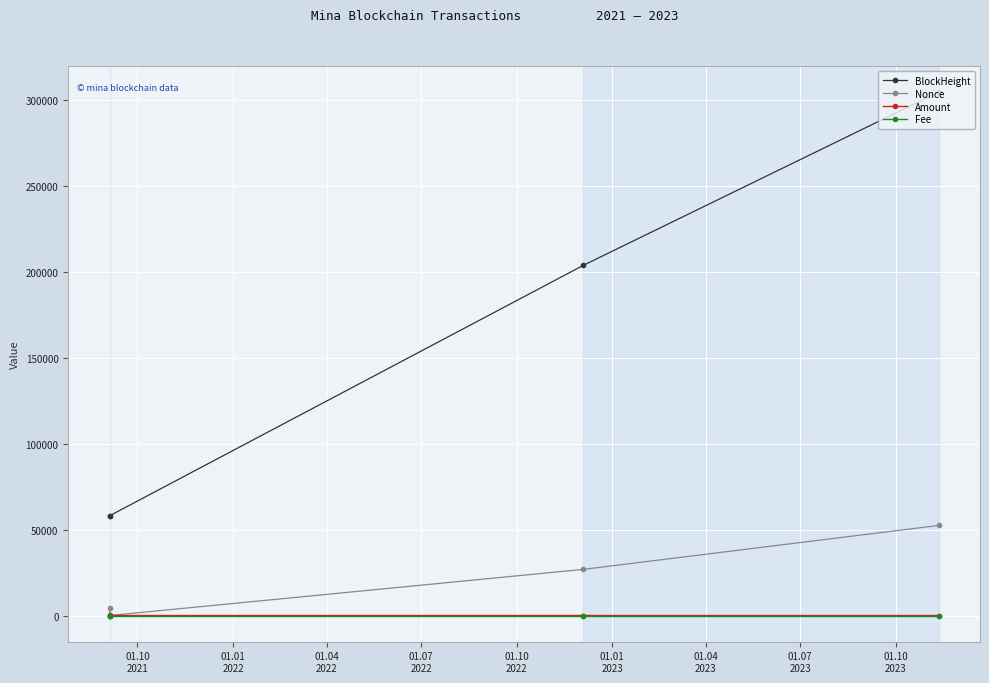

True or false: BlockHeight has more than 2 points higher than both neighbors.

False